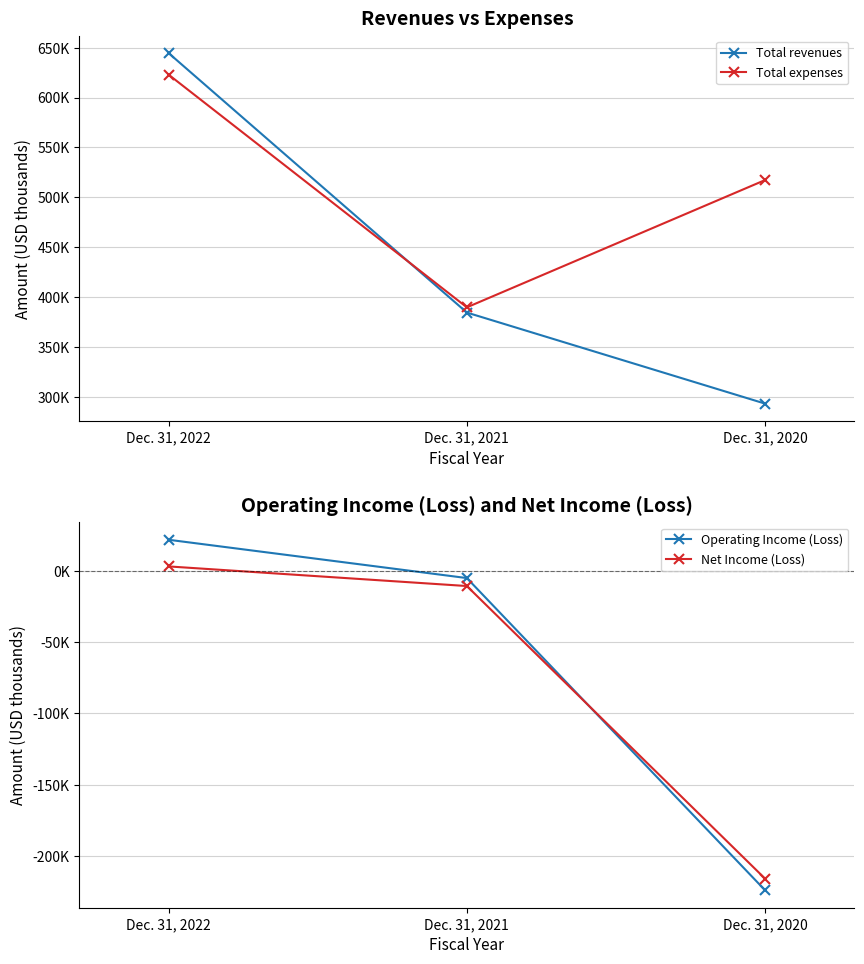

What is the smallest value displayed?

-223930